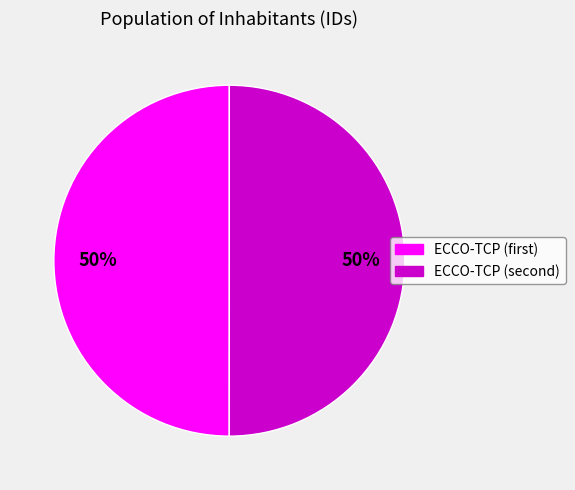

To the nearest percent, what is the average slice percentage?

50%